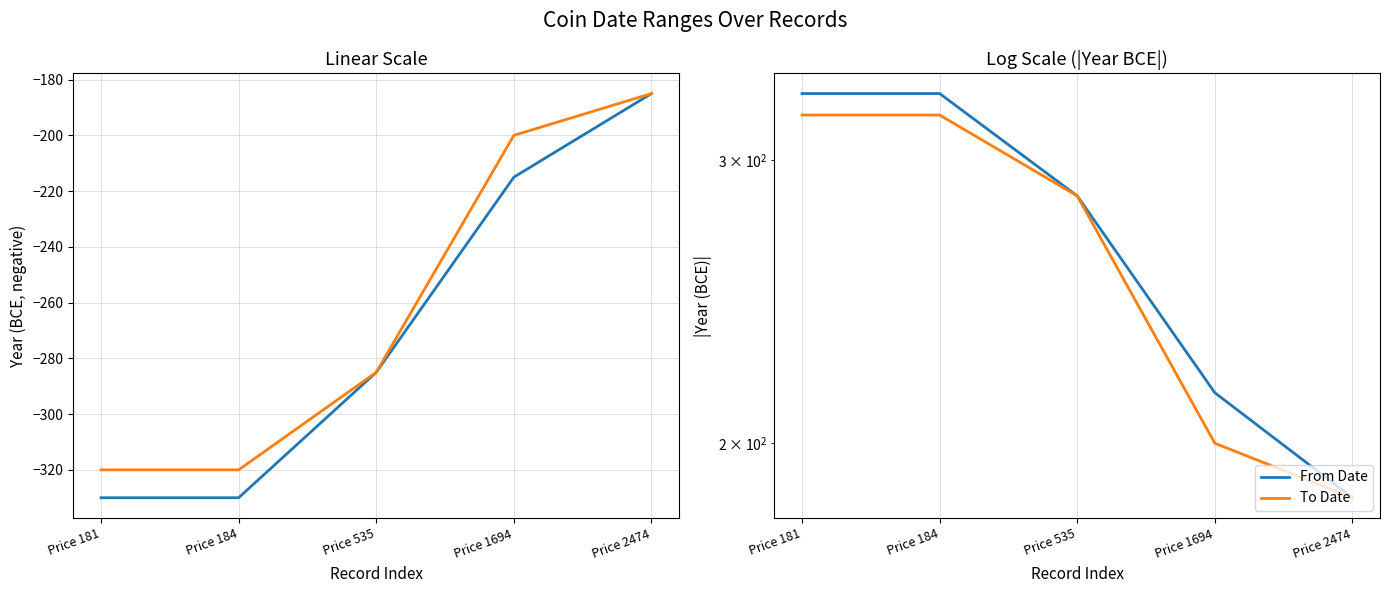

Rank the series by their maximum value, from highest to lowest.

From Date, To Date